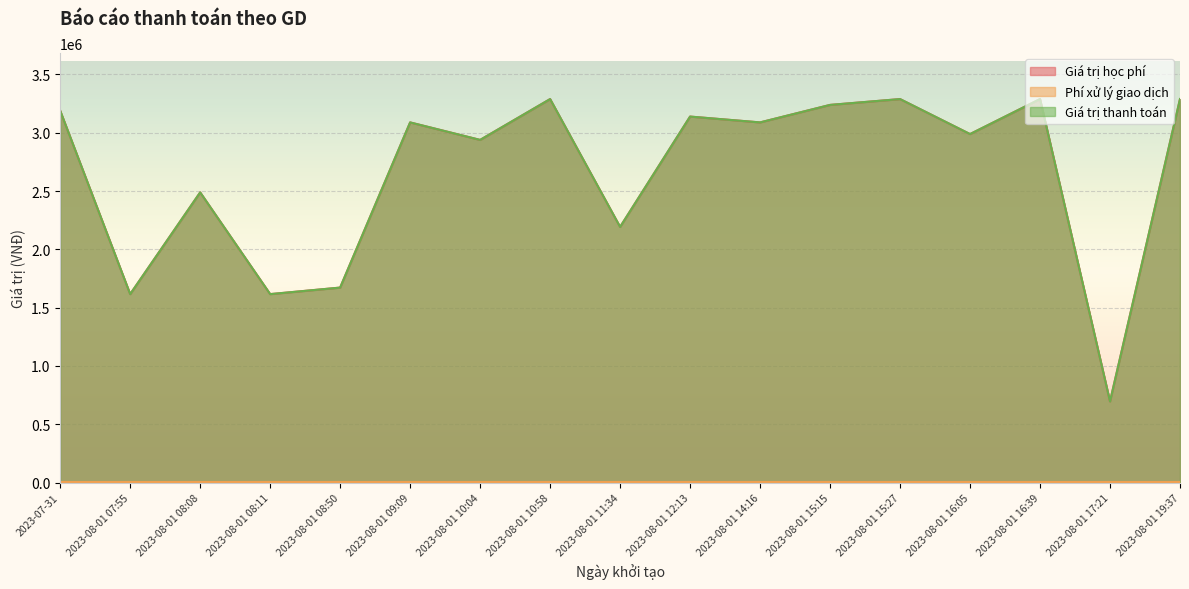

Where is the first local maximum for Giá trị học phí?

2023-08-01 08:08